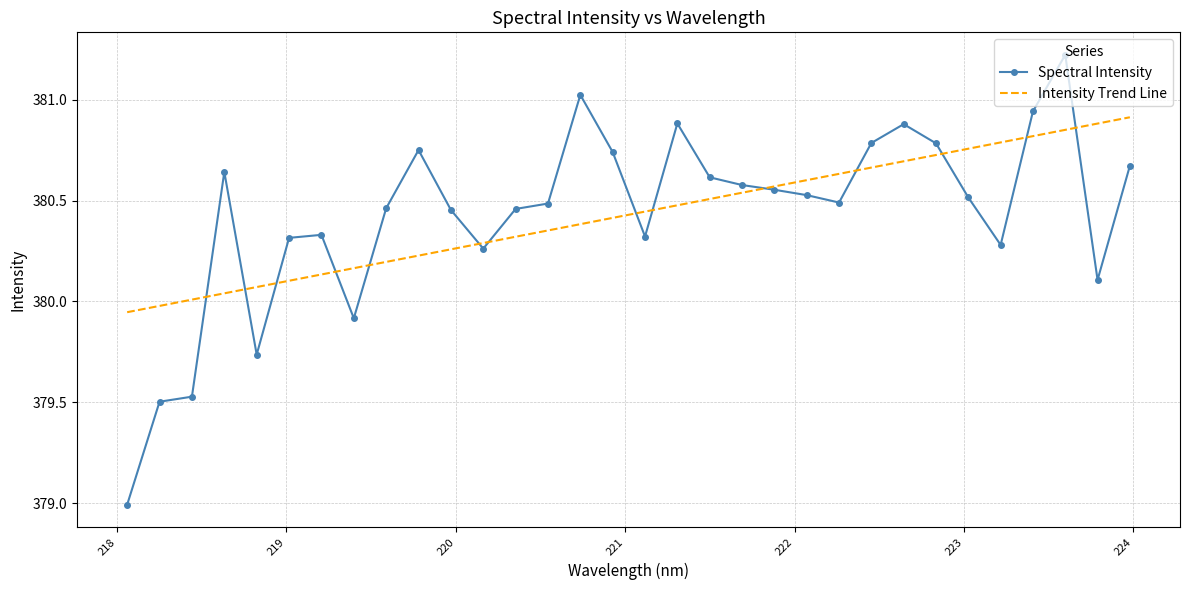

What is the minimum value shown in the chart?

379.0